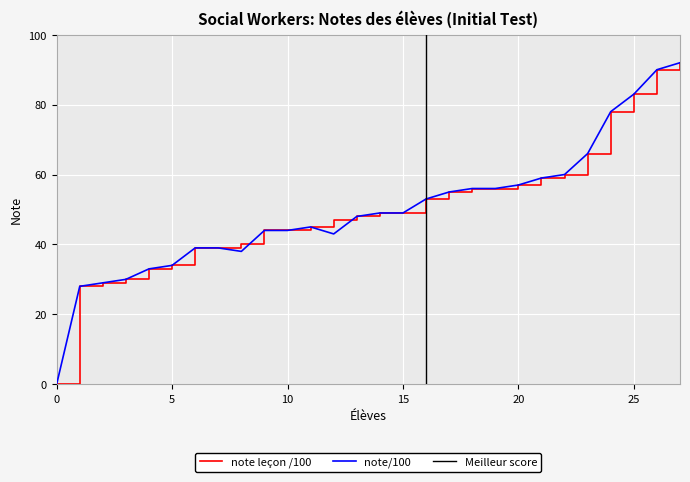

What is the sum of all note leçon /100 values?

1403